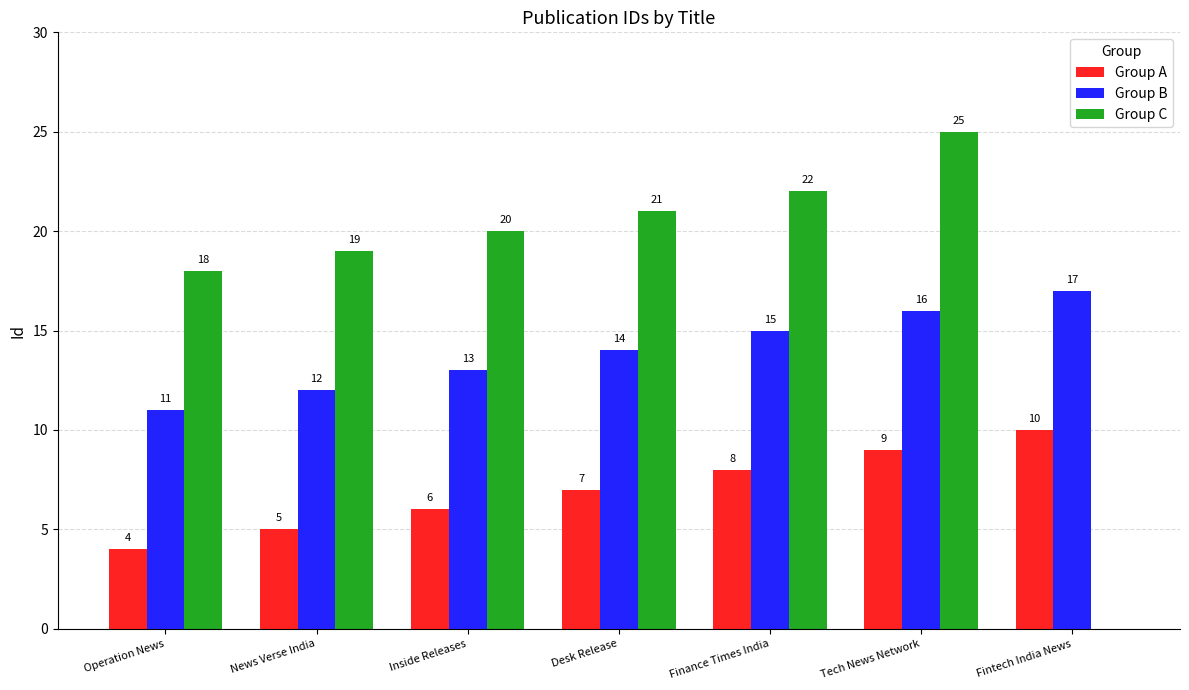

What is the sum of the Group C values at Finance Times India and Inside Releases?

42